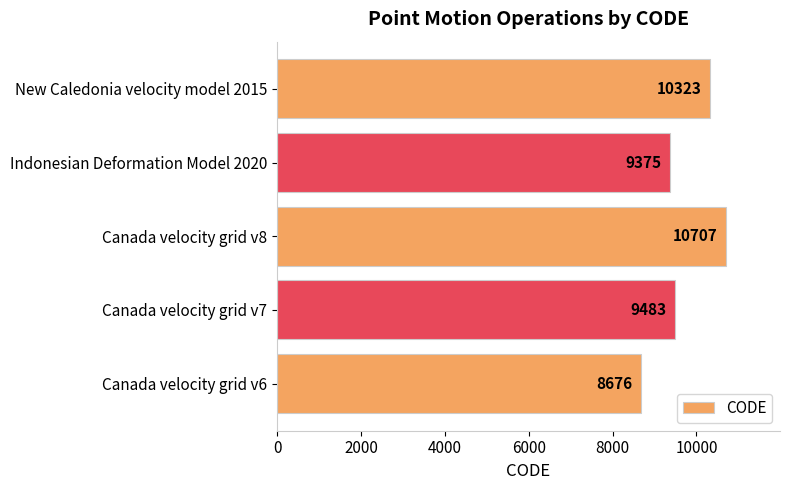

List the labels in order of value, smallest first.

Canada velocity grid v6, Indonesian Deformation Model 2020, Canada velocity grid v7, New Caledonia velocity model 2015, Canada velocity grid v8